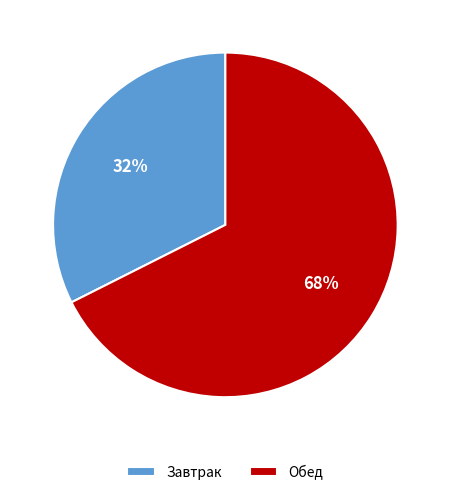

Is the sum of Завтрак and Обед greater than half?

Yes